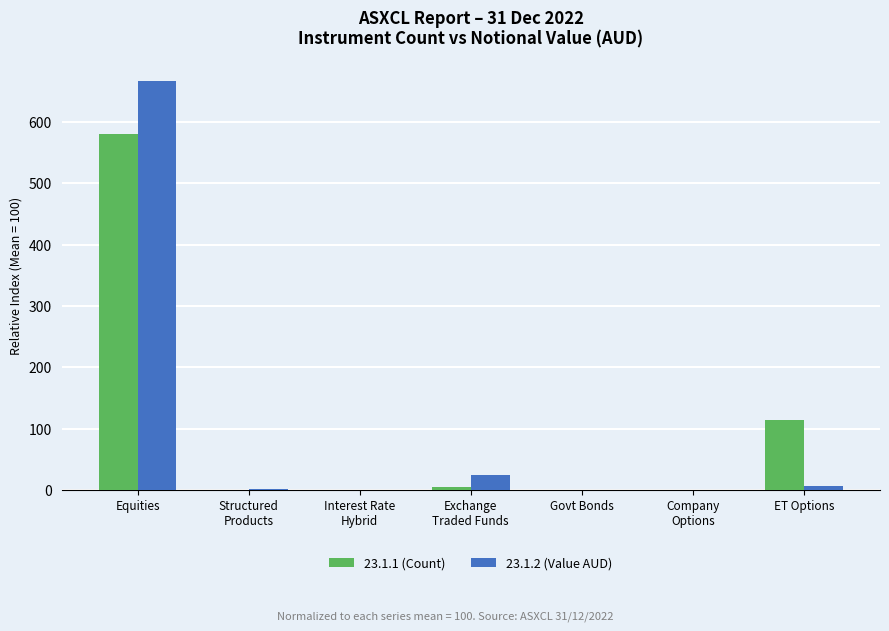

What is the sum of all 23.1.1 (Count) values?

700.0